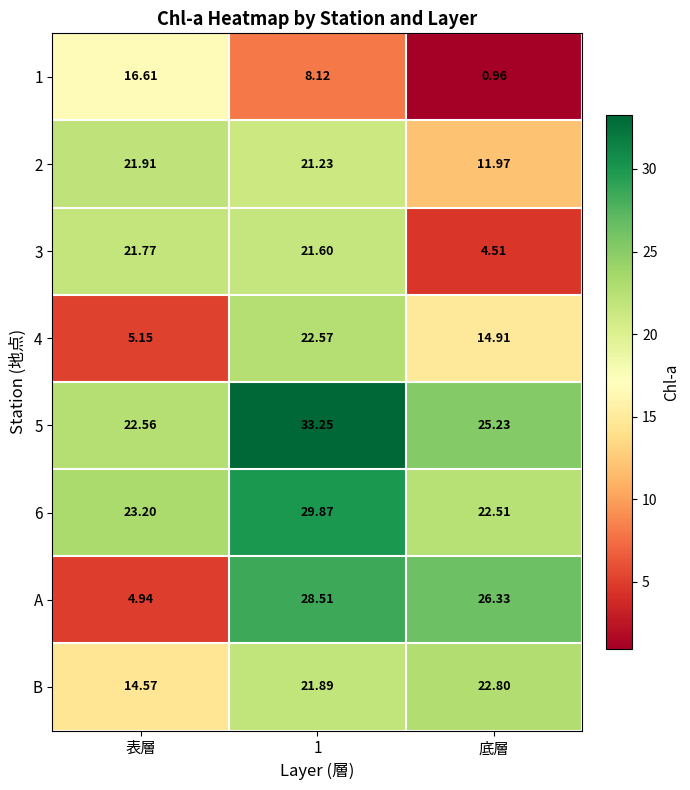

Is the value of 5 at 底層 greater than the value of 3 at 底層?

Yes